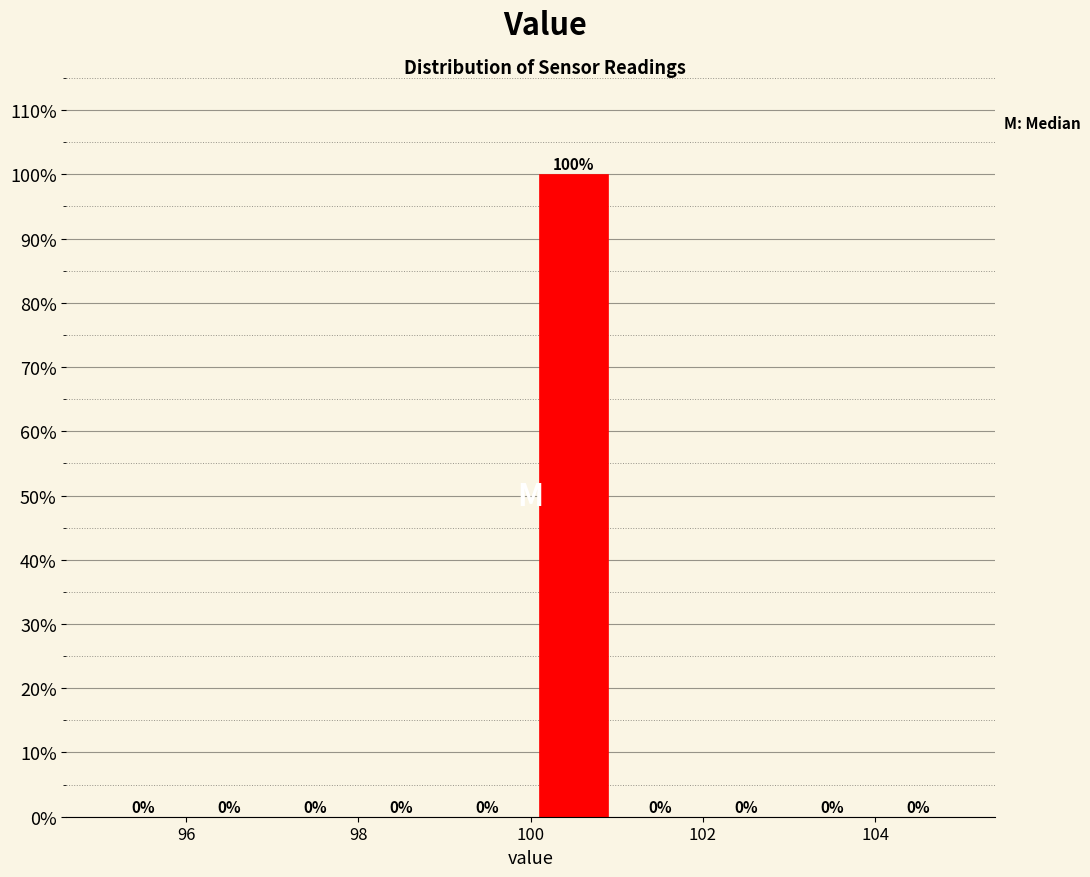

Reading left to right, list every bar in this chart as the range it spans on the x-axis followed by its height.

95 to 96: 0
96 to 97: 0
97 to 98: 0
98 to 99: 0
99 to 100: 0
100 to 101: 100
101 to 102: 0
102 to 103: 0
103 to 104: 0
104 to 105: 0